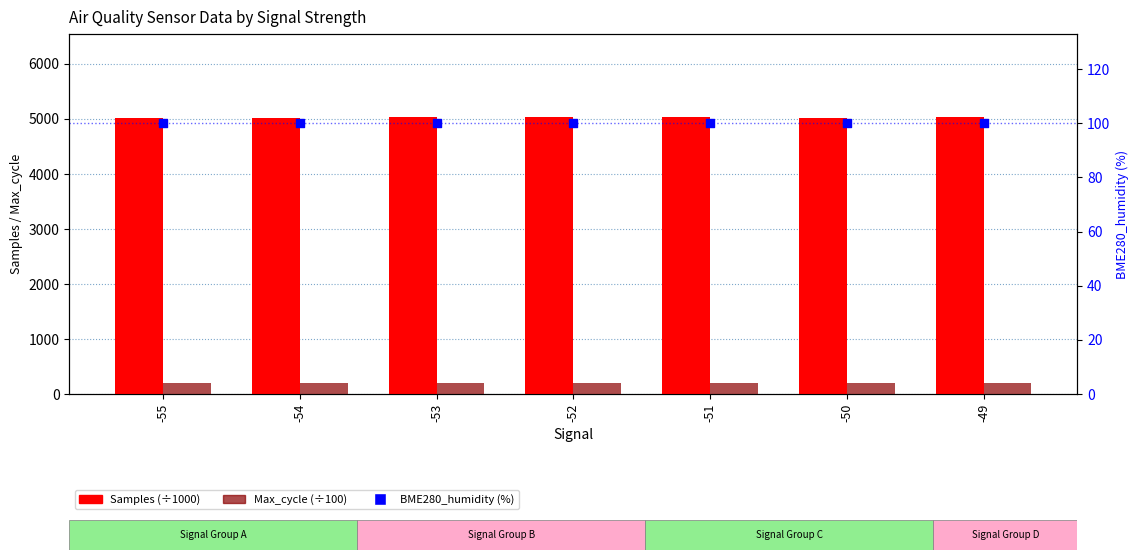

At which category is the sum across all series the highest?

-51